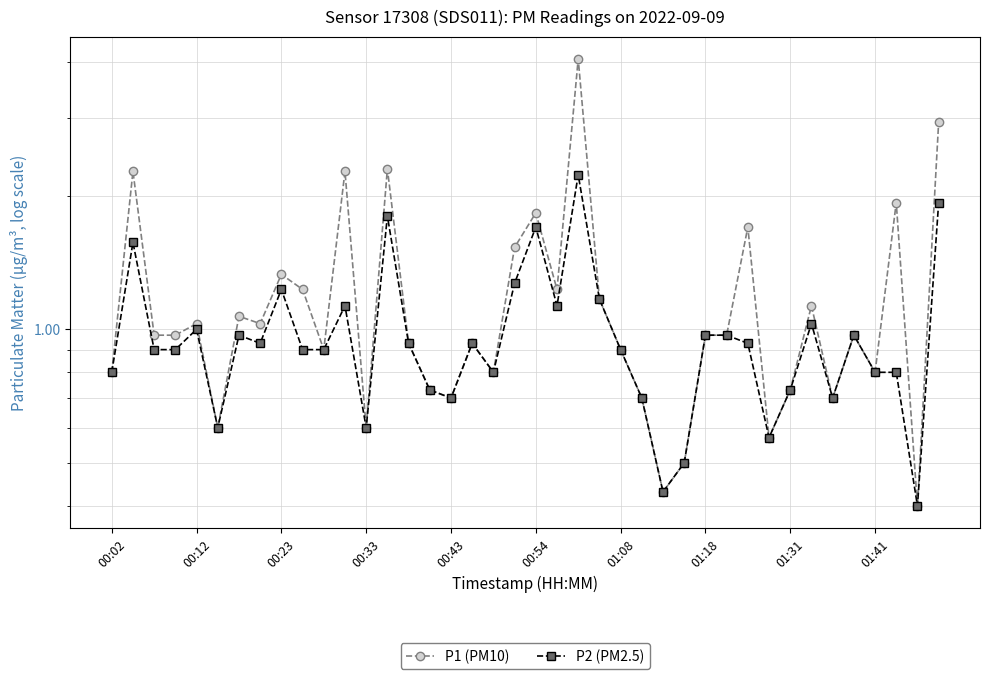

Is it true that P1 (PM10) equals 4.1 at 22?

True